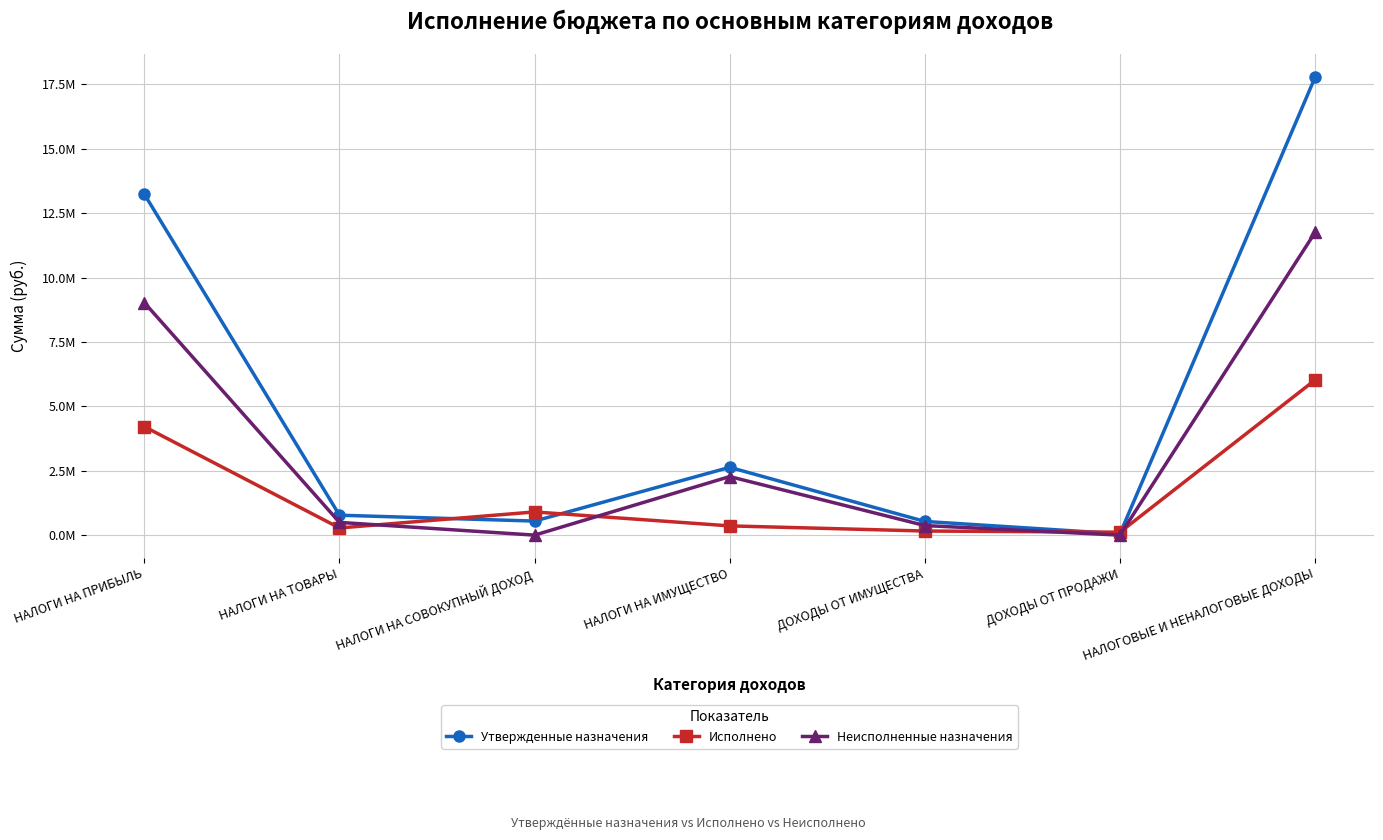

True or false: Утвержденные назначения and Исполнено cross at least once.

True